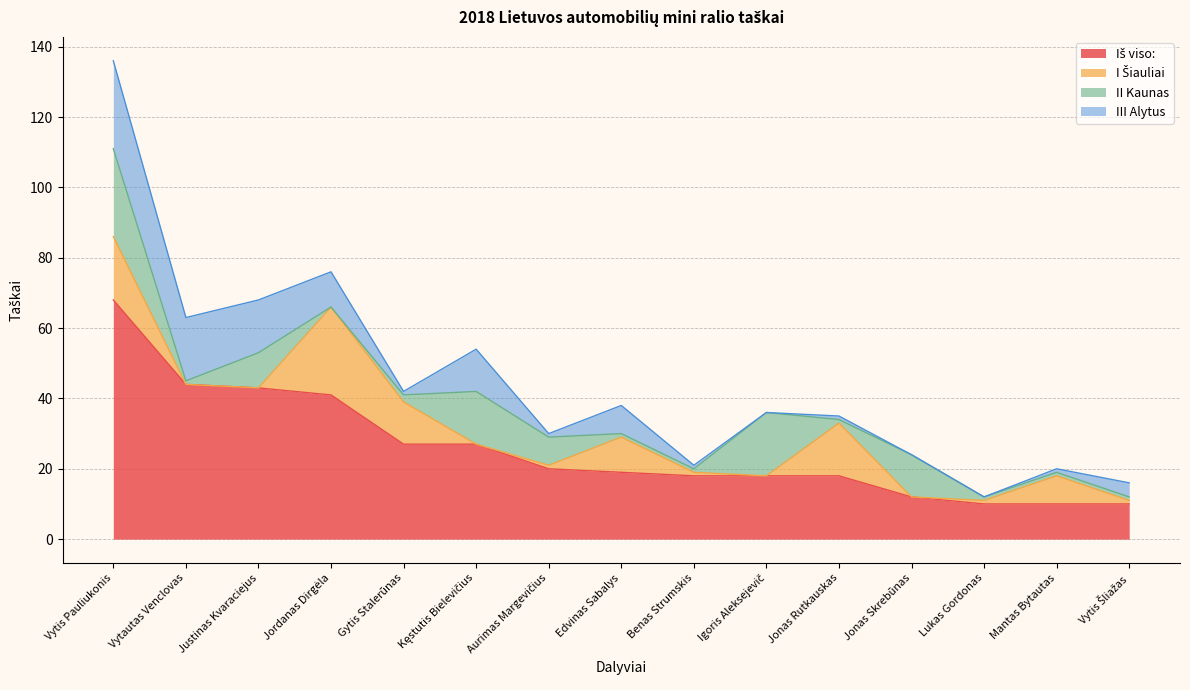

What is the label of the 2nd point from the right?

Mantas Bytautas